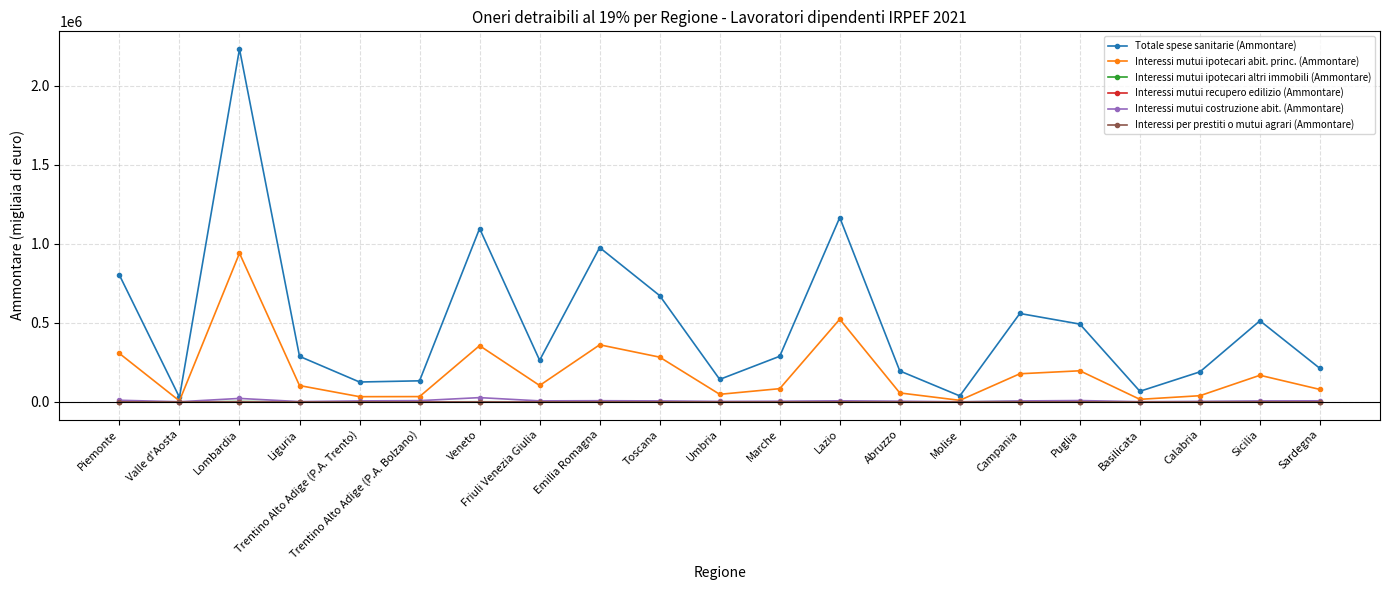

Where does the Interessi mutui ipotecari altri immobili (Ammontare) series first go above 341?

Piemonte